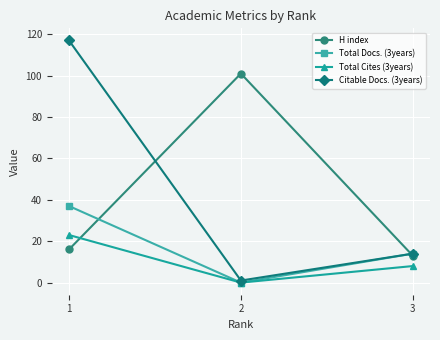

At which label is H index closest to 57?

1